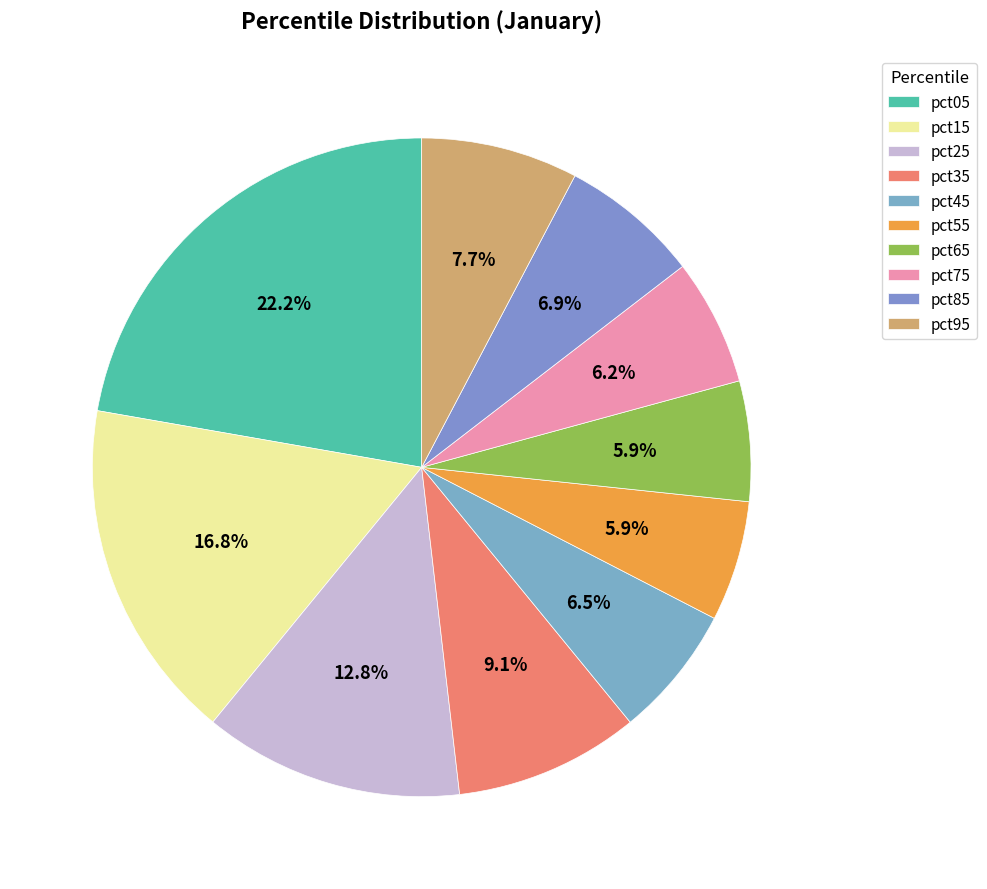

The pct15 slice represents 17% of the pie. True or false?

True